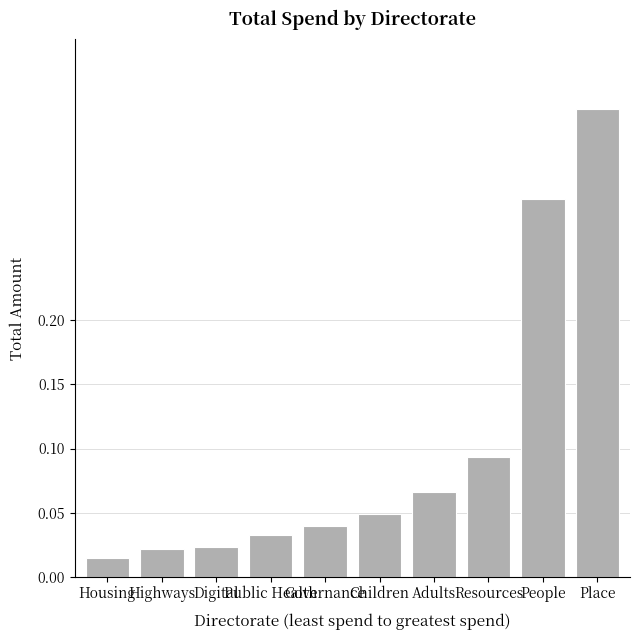

Between Public Health and Place, which is larger?

Place